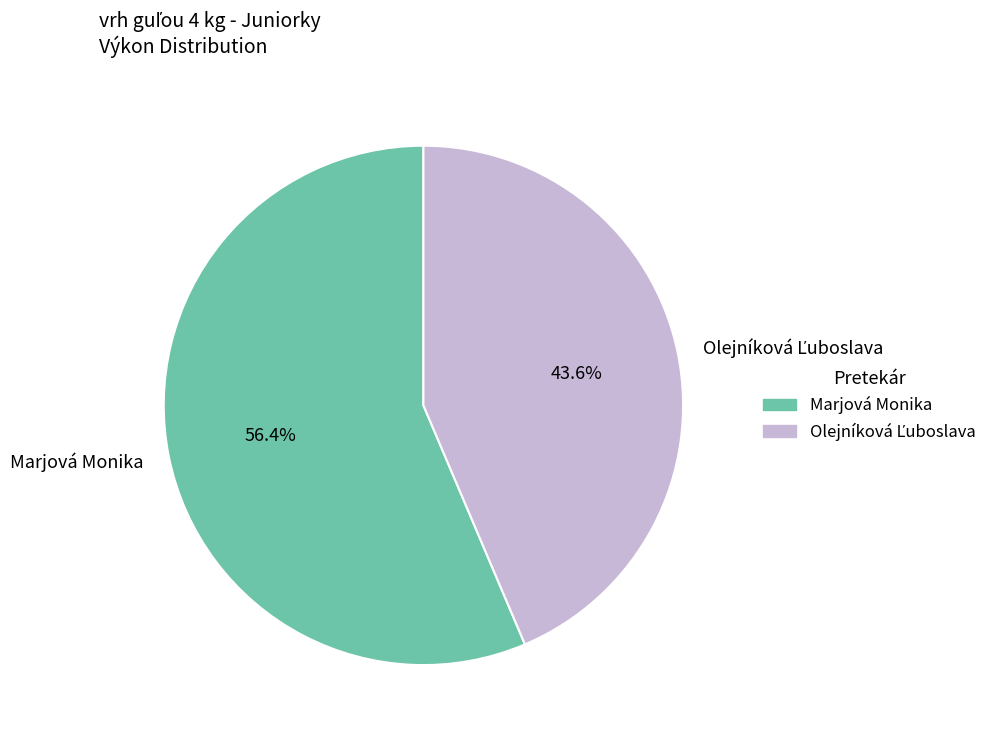

Which slice is the largest?

Marjová Monika